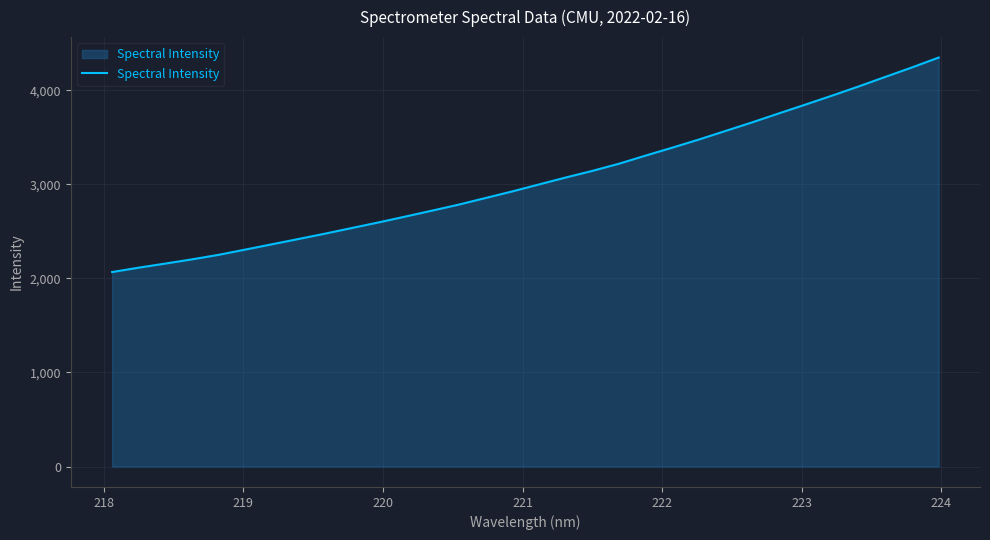

How many lines are shown in the chart?

1